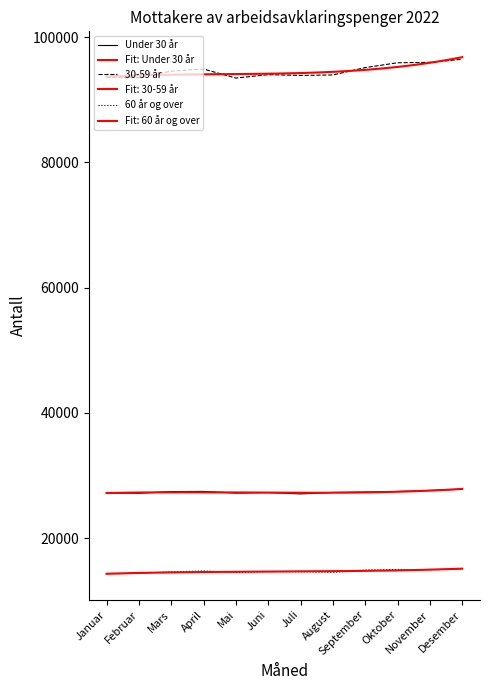

True or false: Under 30 år and 30-59 år cross at least once.

False